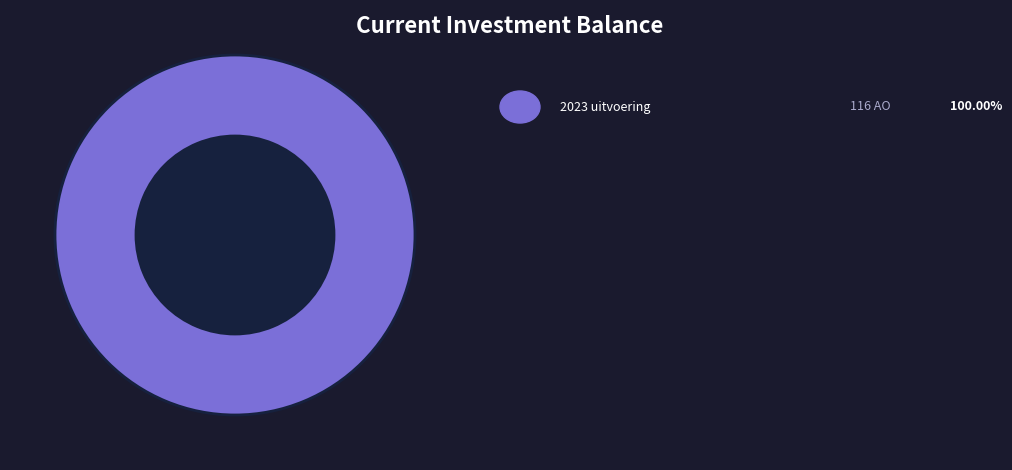

Is there any slice that represents more than half of the pie?

Yes